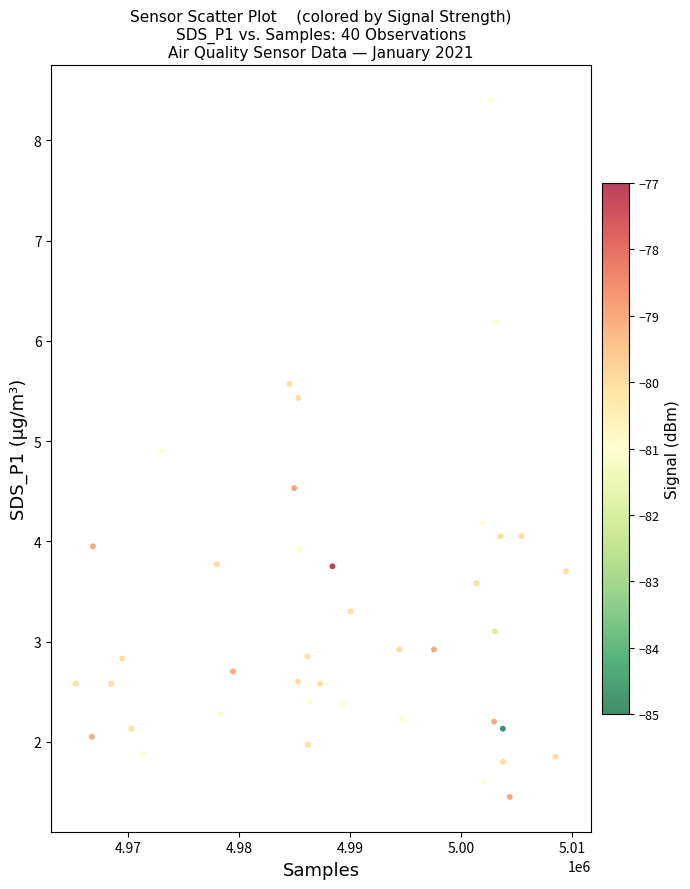

What is the range of X values (max minus min)?

44122.0